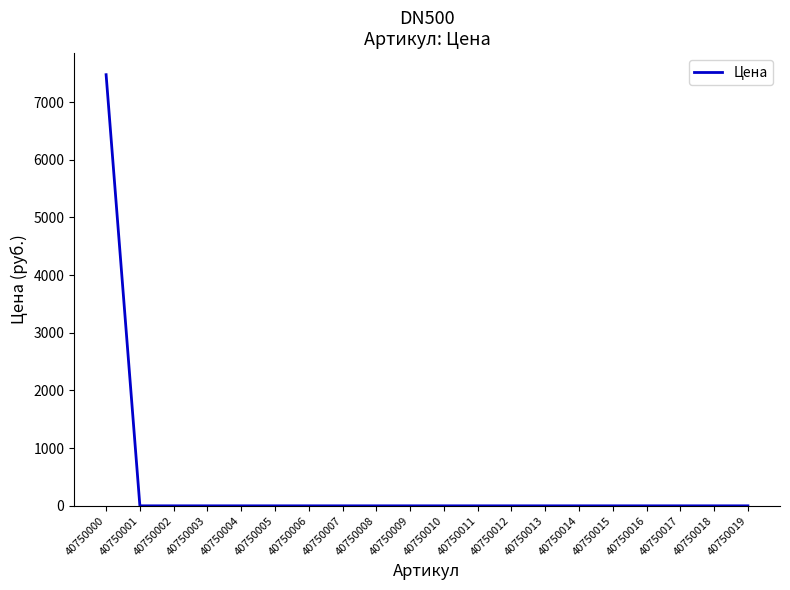

Is it true that the value at 40750012 is -3840?

False